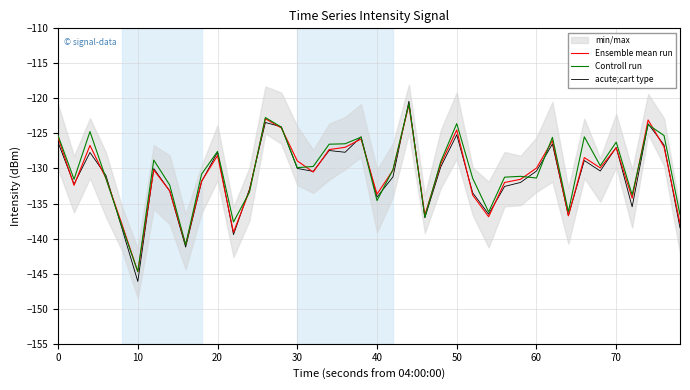

What is the maximum value for Ensemble mean run?

-120.9